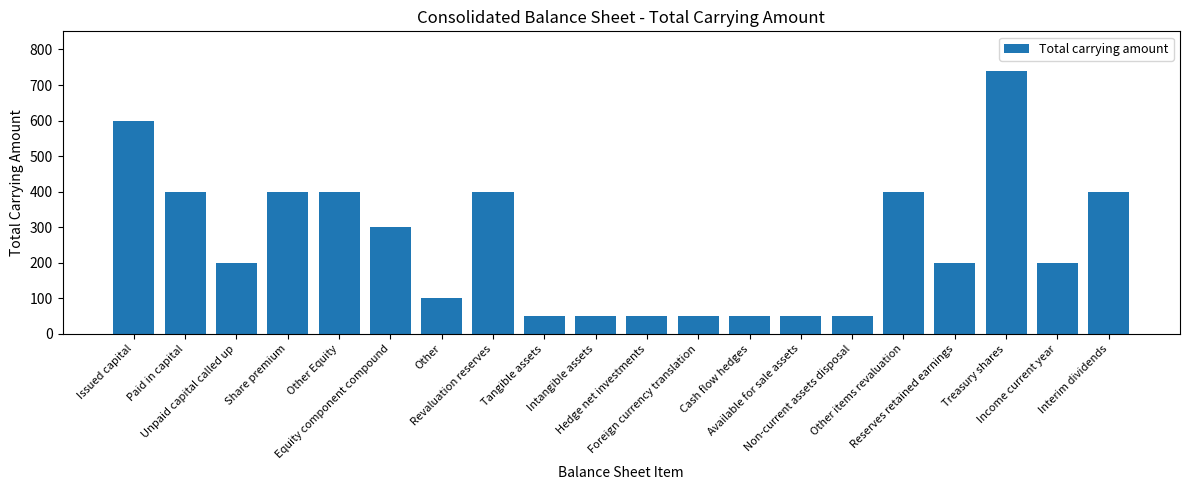

What value does the data have at Other?

100